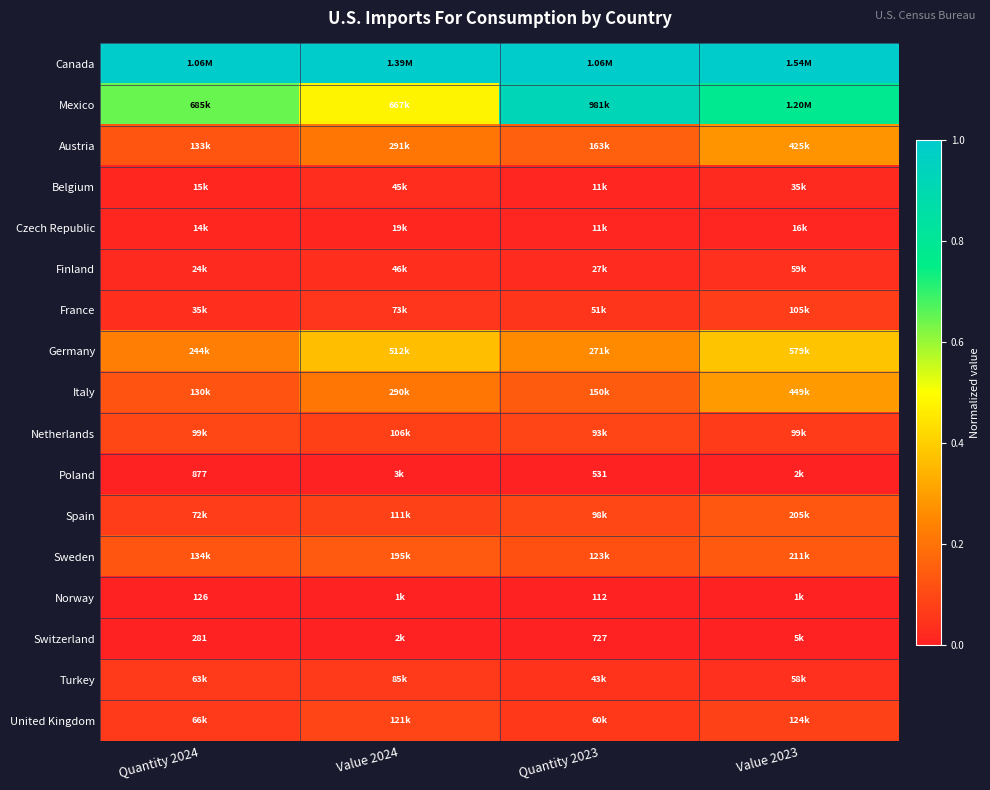

What is the spread (max minus min) of values at Value 2023?

1.0